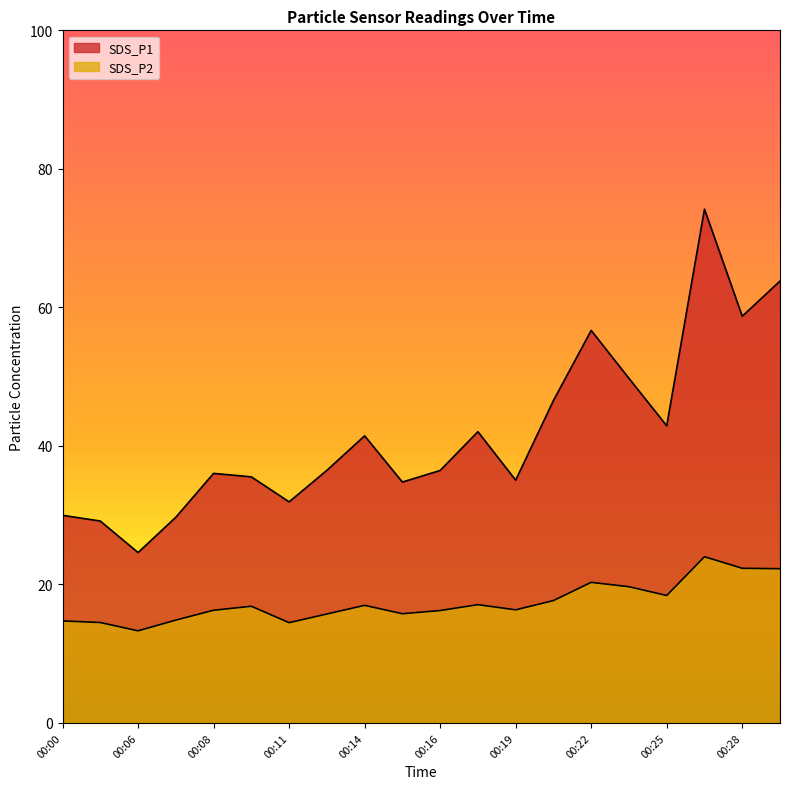

What is the value of the SDS_P1 point at the 2nd from the left?

29.1